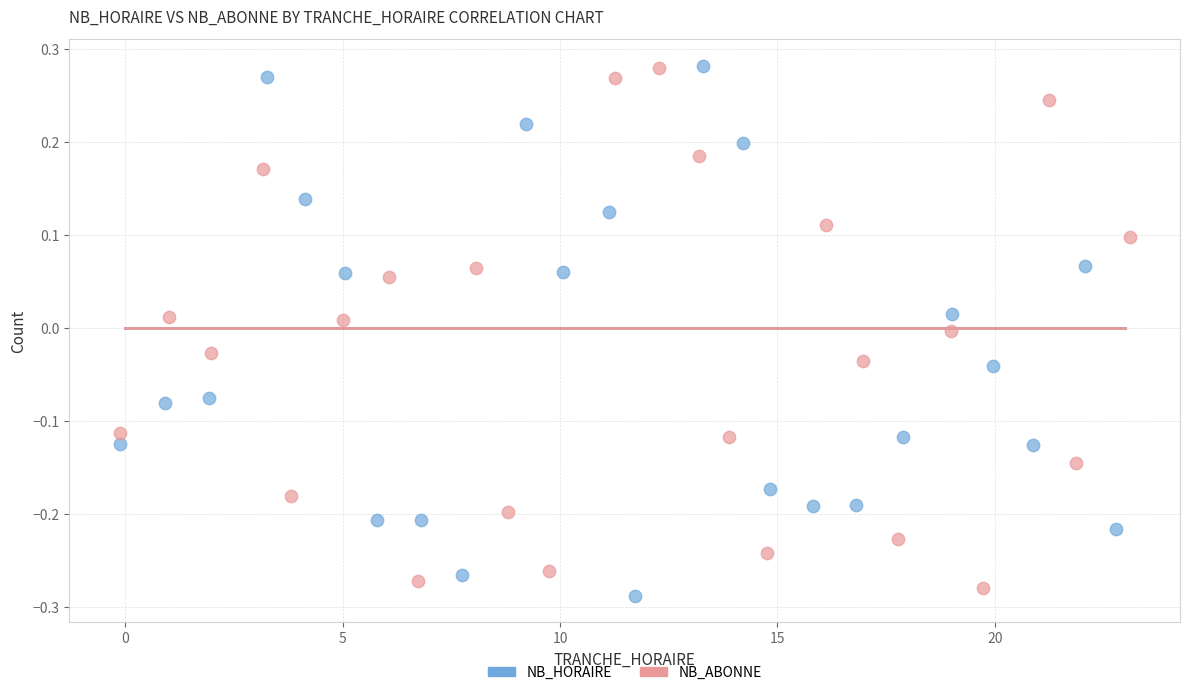

Which series contains the lowest Y value?

NB_HORAIRE